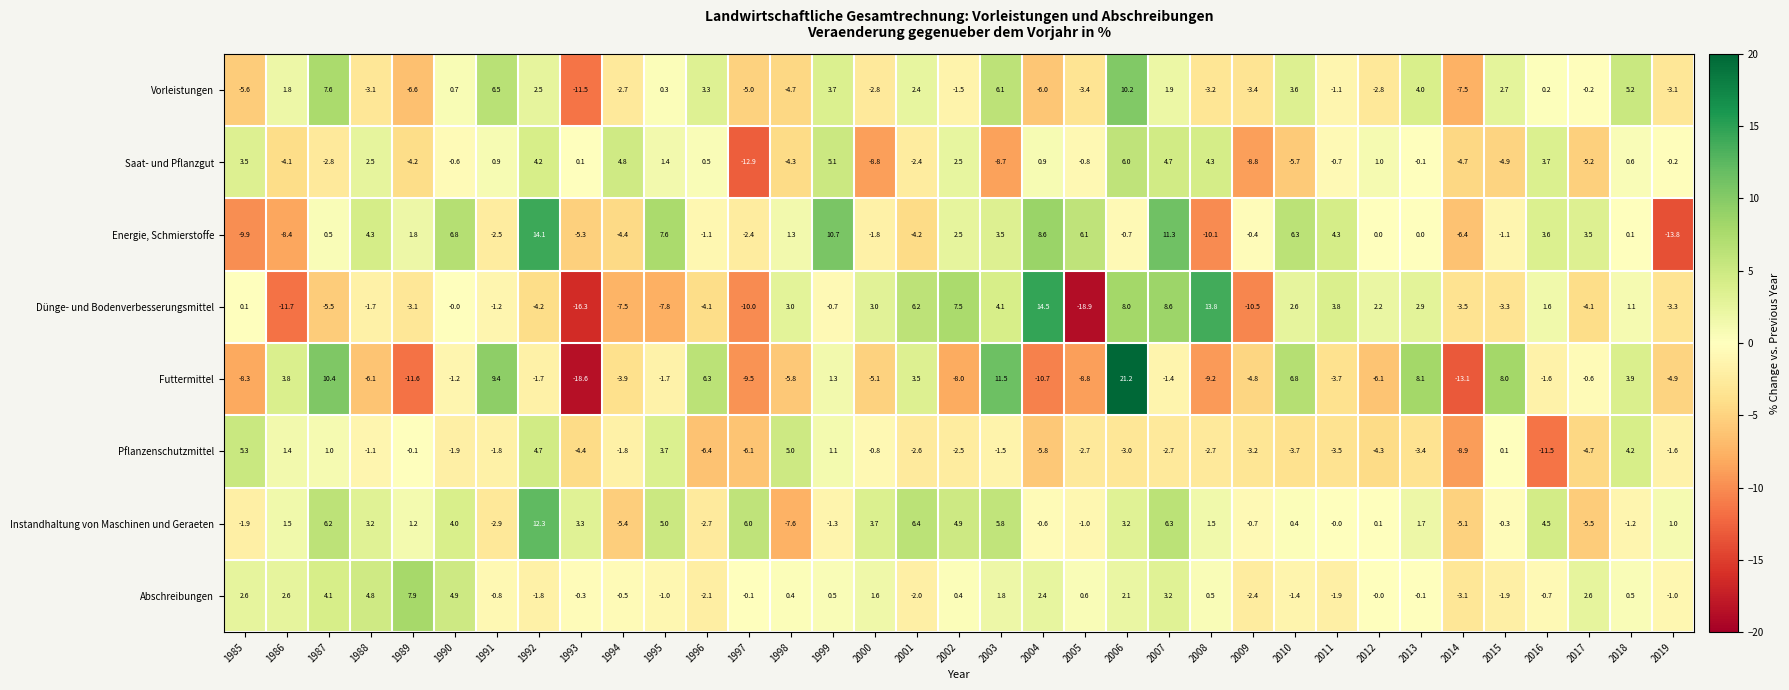

How many distinct data groups are displayed?

8